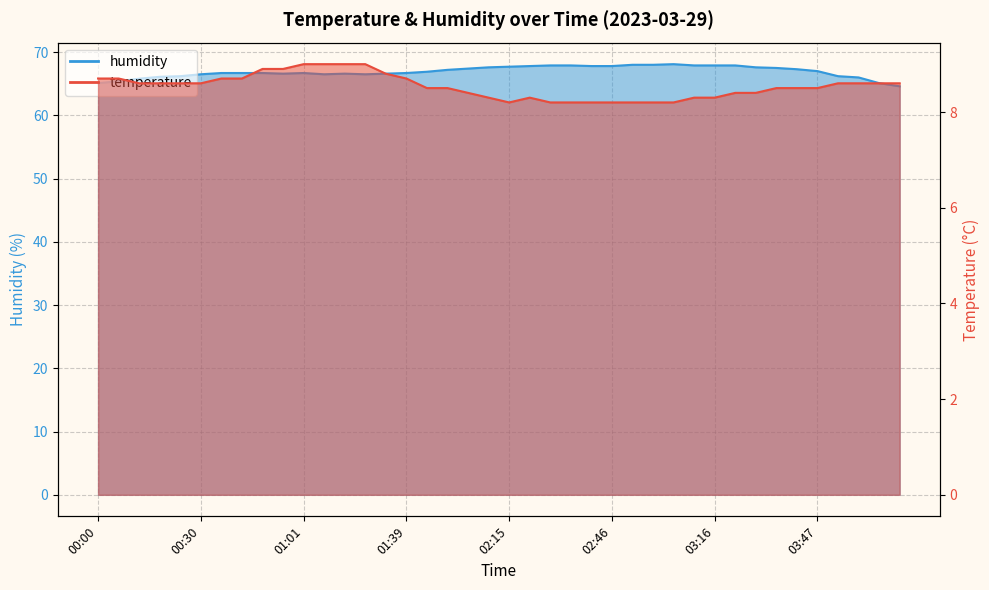

What value does the humidity series have at 00:24?

66.2